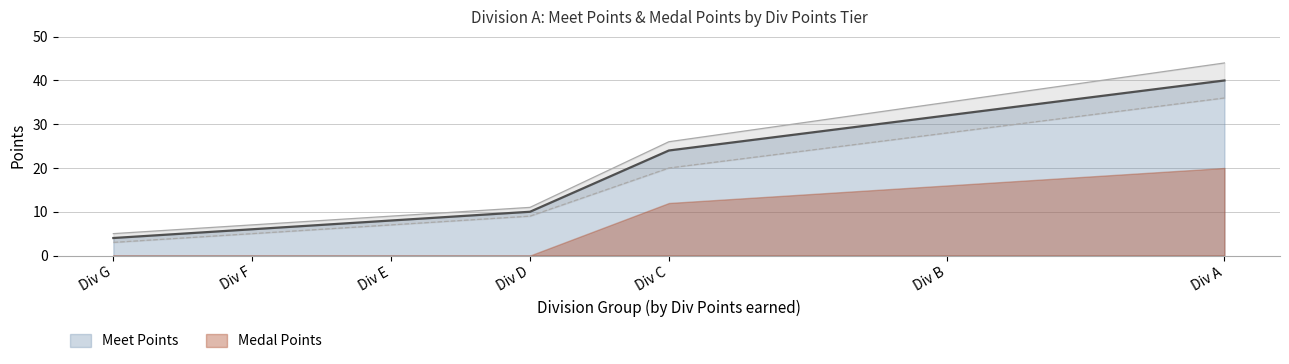

True or false: Meet Points has more than 1 points higher than both neighbors.

False